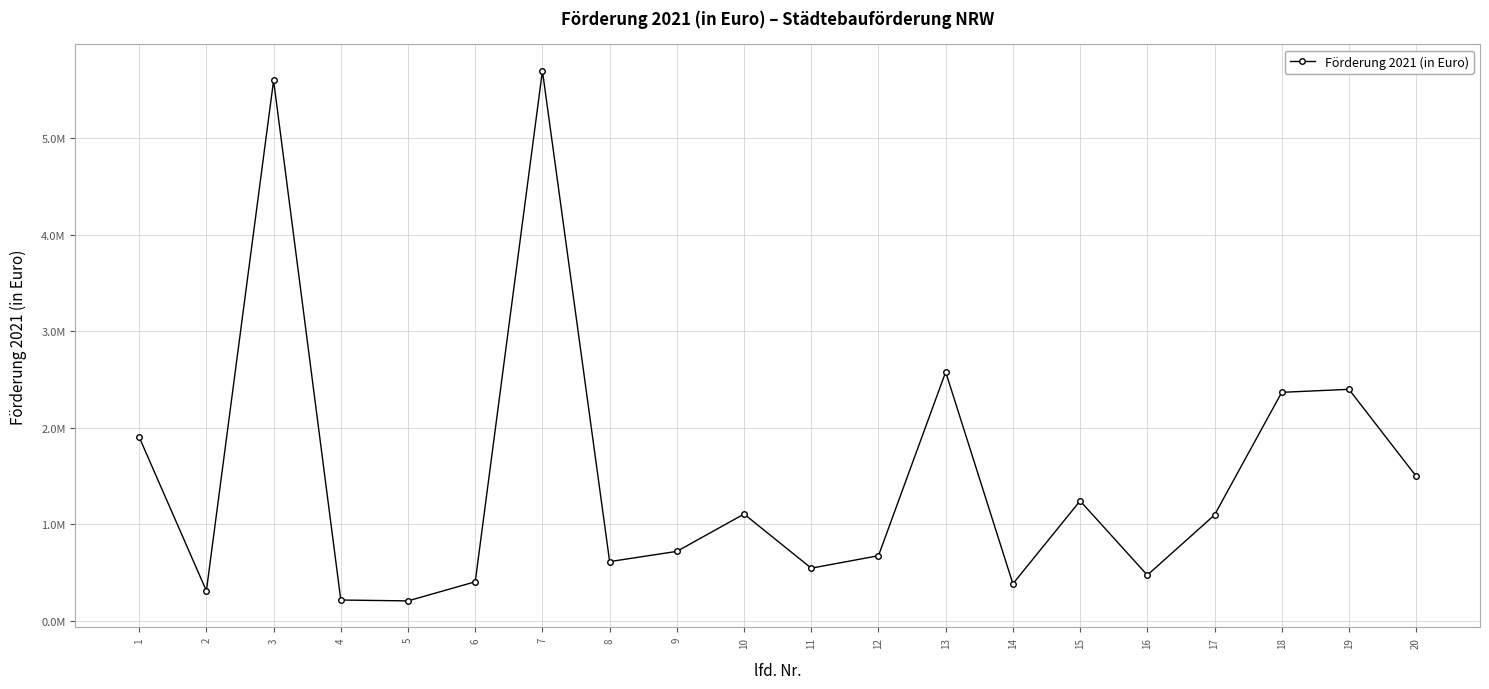

Where is the data nearest to the value 2954000?

13